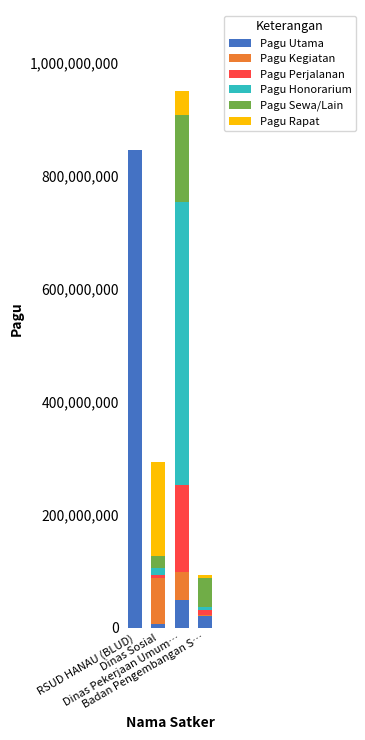

What is the maximum value for Pagu Utama?

846300000